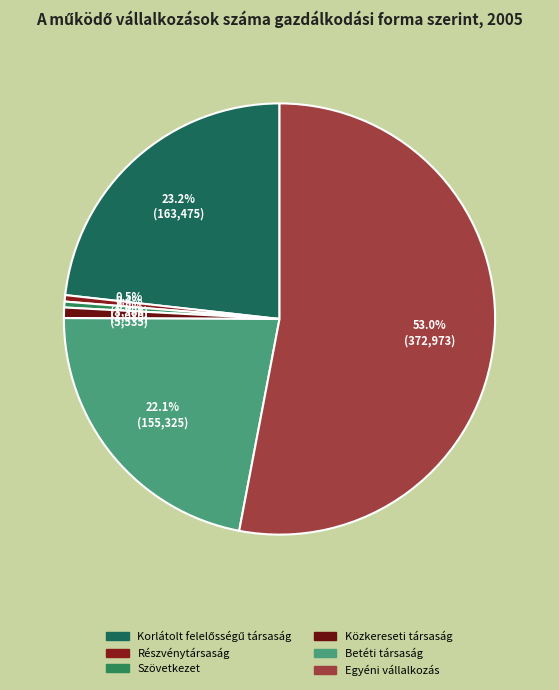

Is it true that Szövetkezet is 15% of the pie?

False